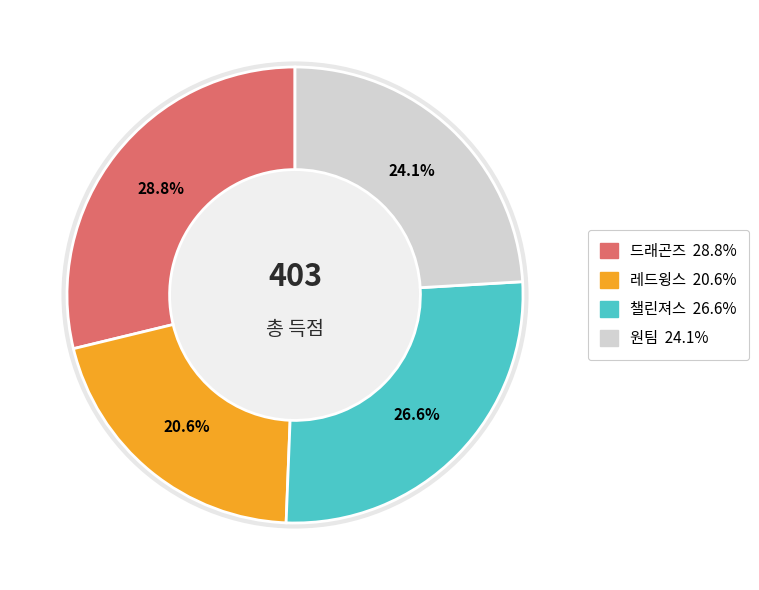

To the nearest percent, what is the combined percentage of 레드윙스 and 챌린져스?

47%